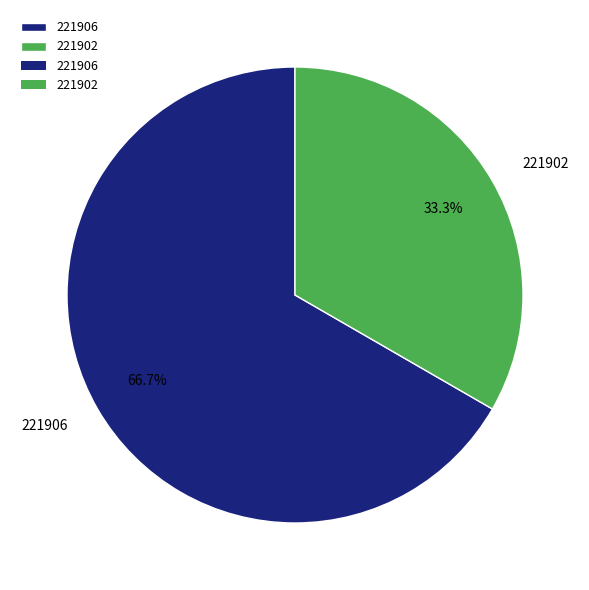

To the nearest percent, what portion does 221902 represent?

33%